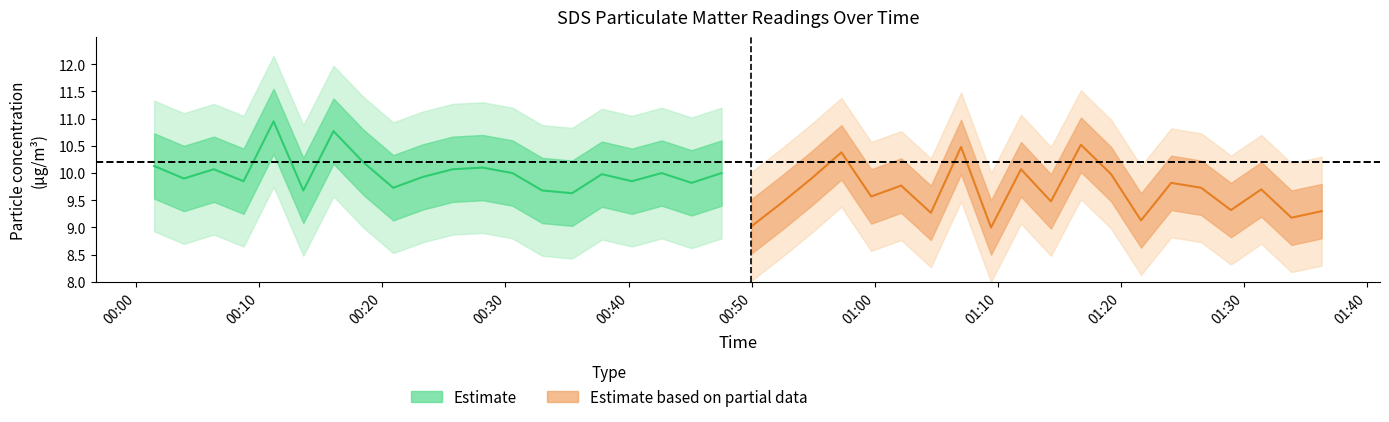

Does the chart have visible grid lines?

No